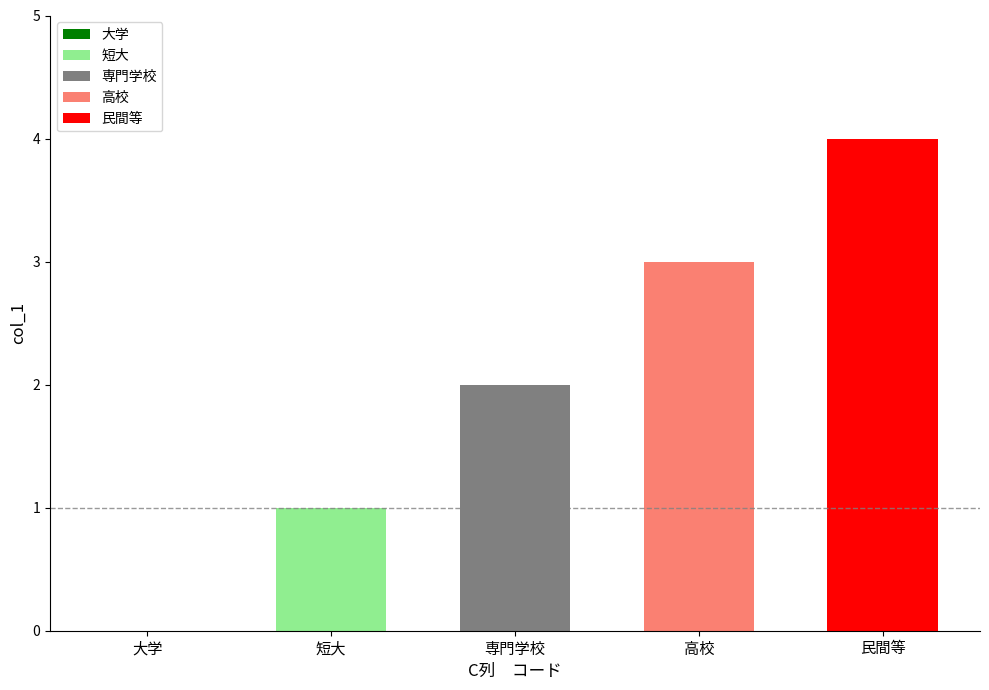

The chart shows a value of 3 at 高校. True or false?

True